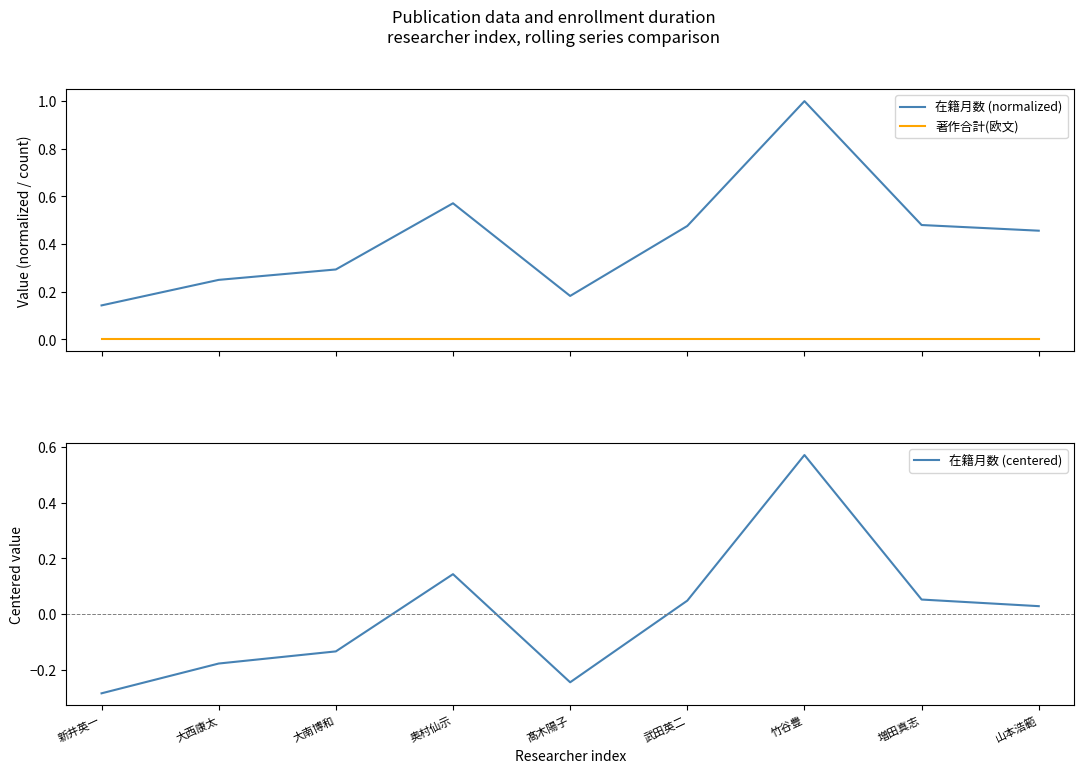

Count the 在籍月数 (normalized) values in the range 0 to 1.

9